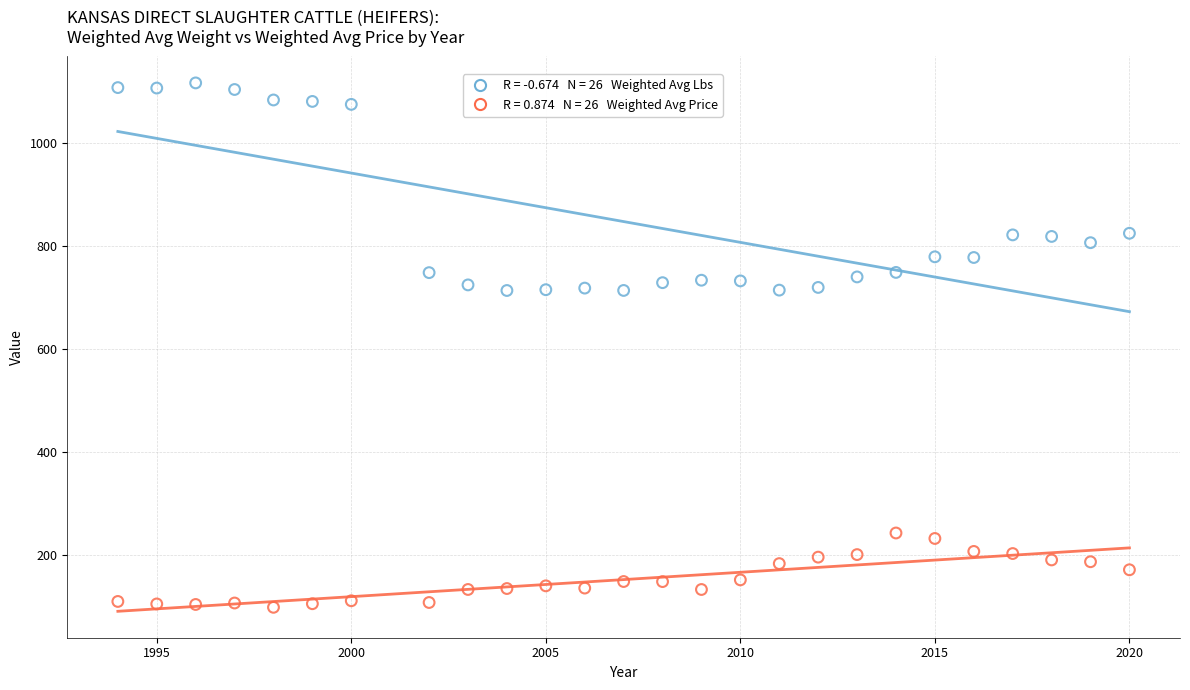

Across all data points, what is the range of X values (max minus min)?

26.0